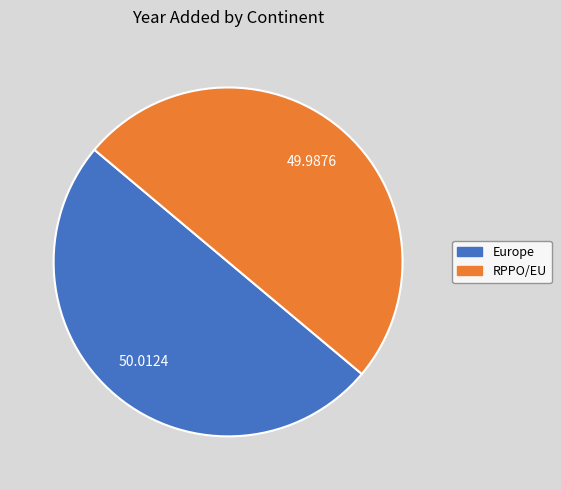

How many slices are in this pie chart?

2